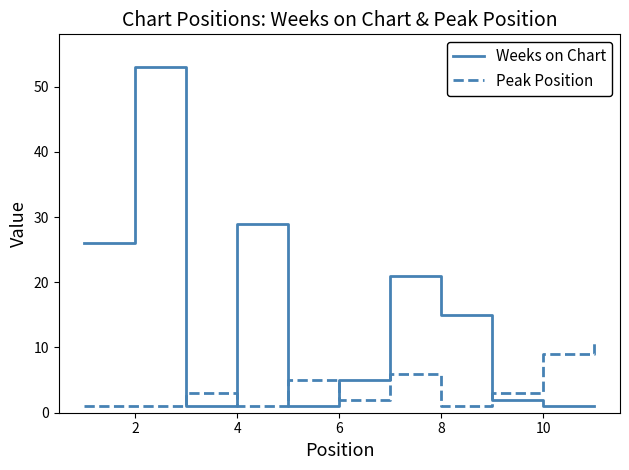

True or false: Weeks on Chart and Peak Position intersect in this chart.

True